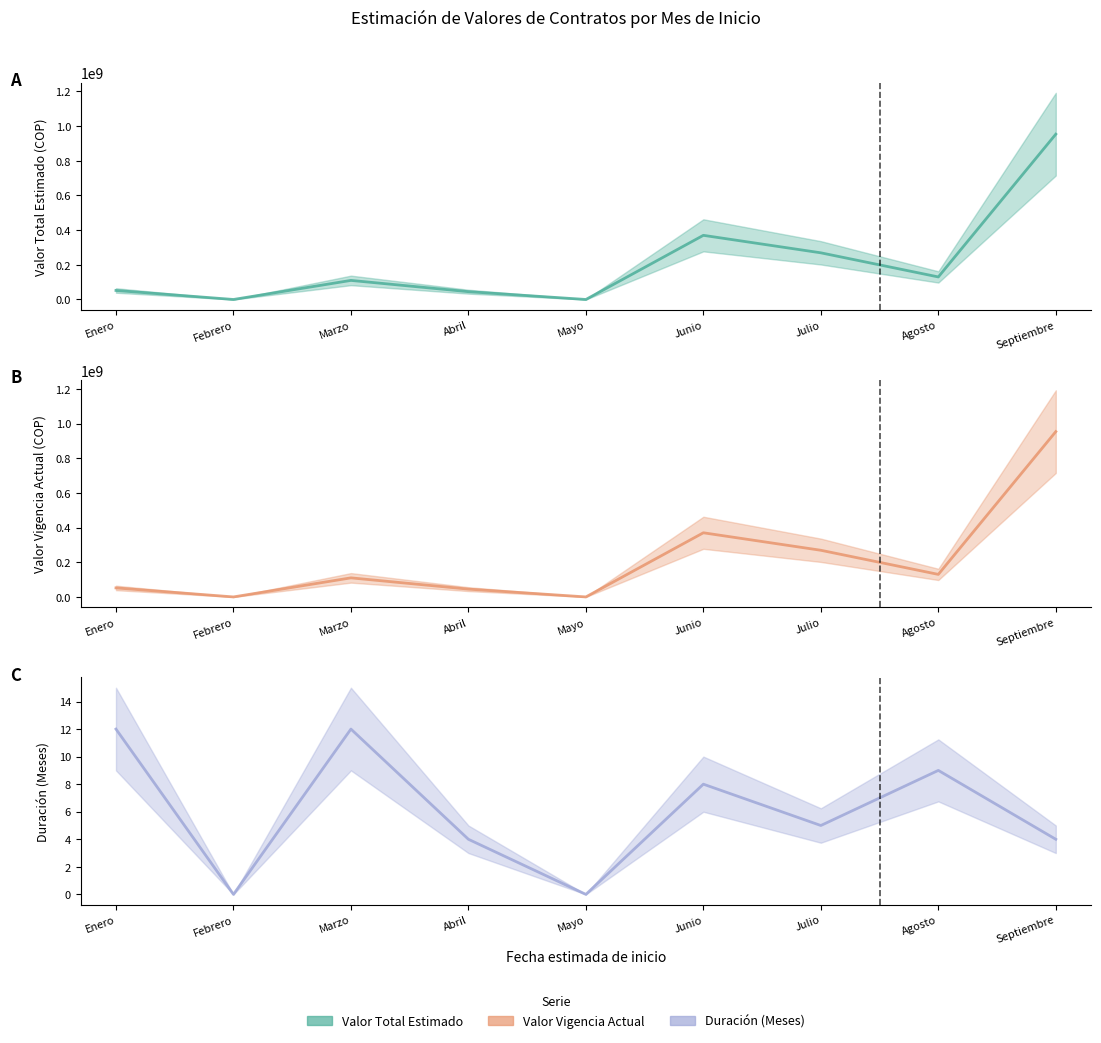

In Valor total estimado (central), how many points are higher than both neighbors (excluding endpoints)?

2